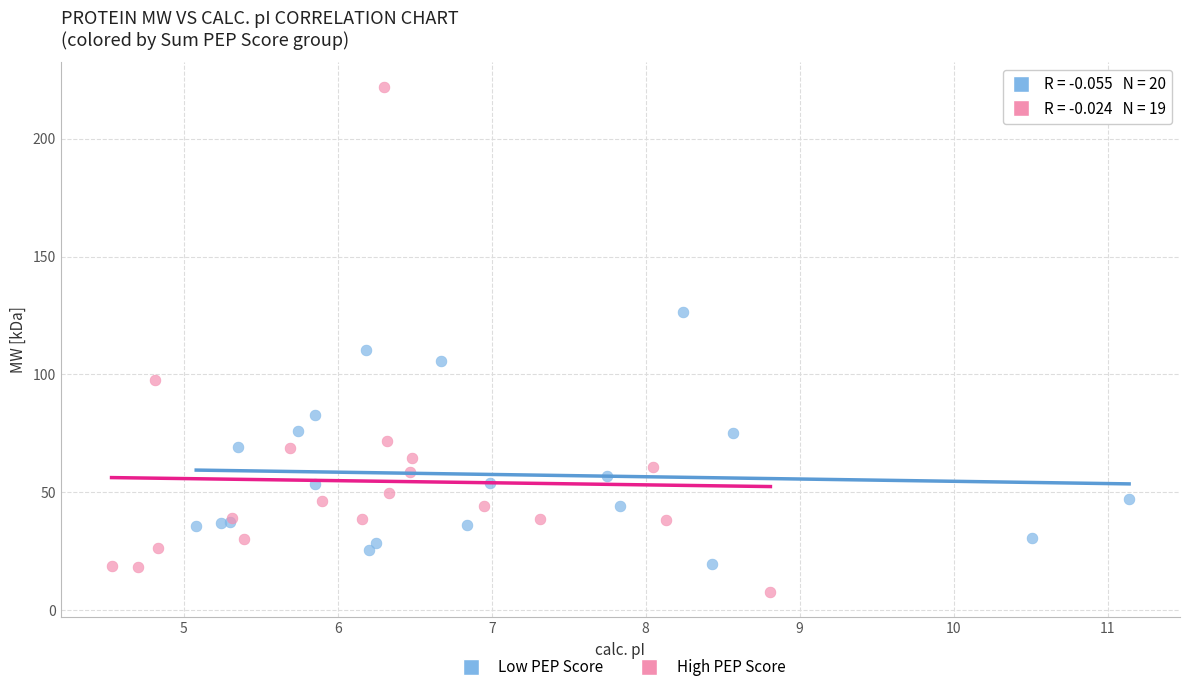

Which series has the largest Y range (max minus min)?

High PEP Score